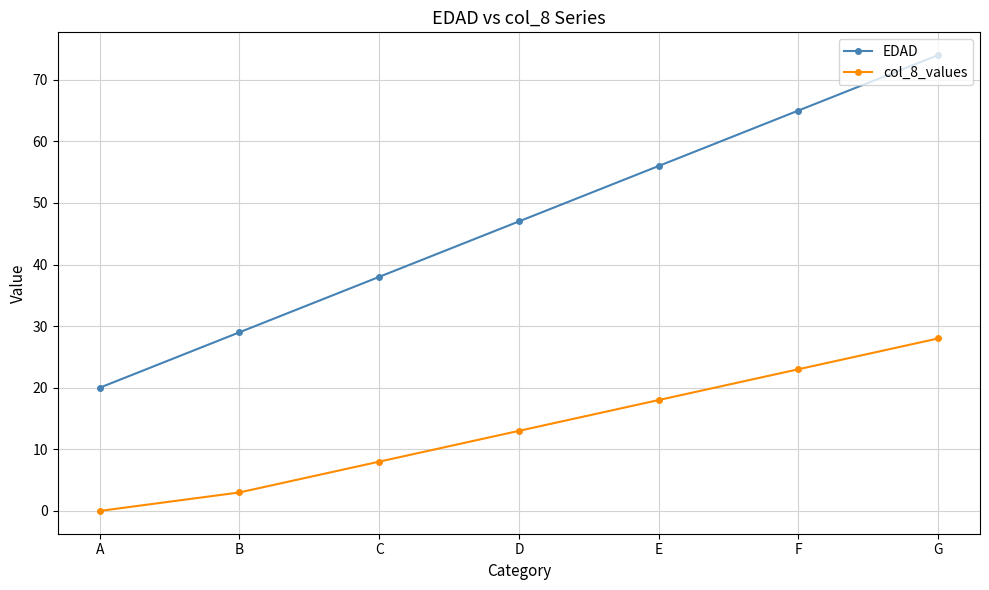

What are all the series names shown in the legend?

EDAD, col_8_values